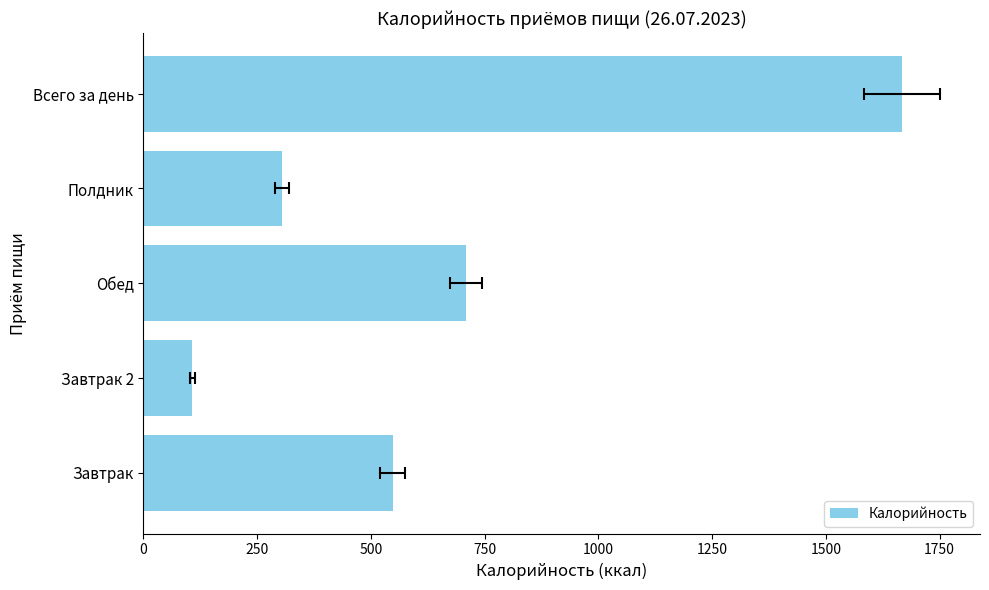

Does the chart contain any negative values?

No